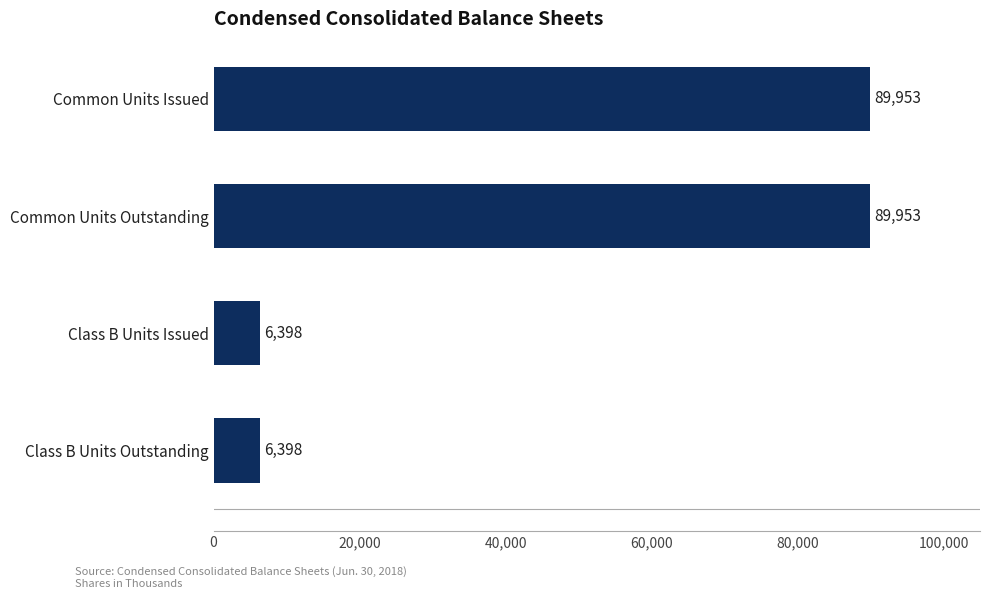

Is it true that the value at Common Units Outstanding is 89953?

True